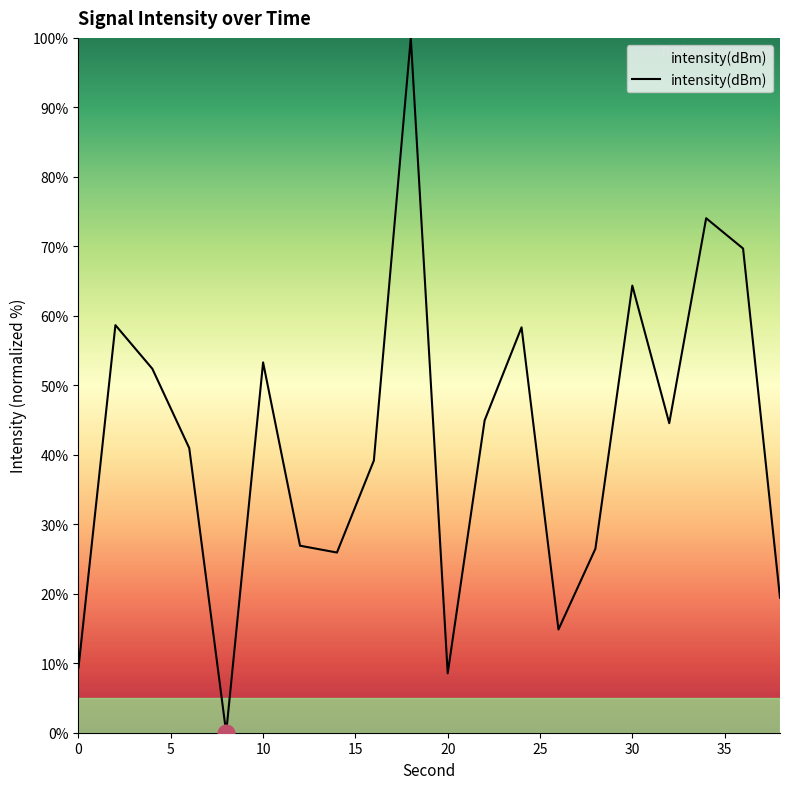

What is the difference between the maximum and minimum values?

100.0